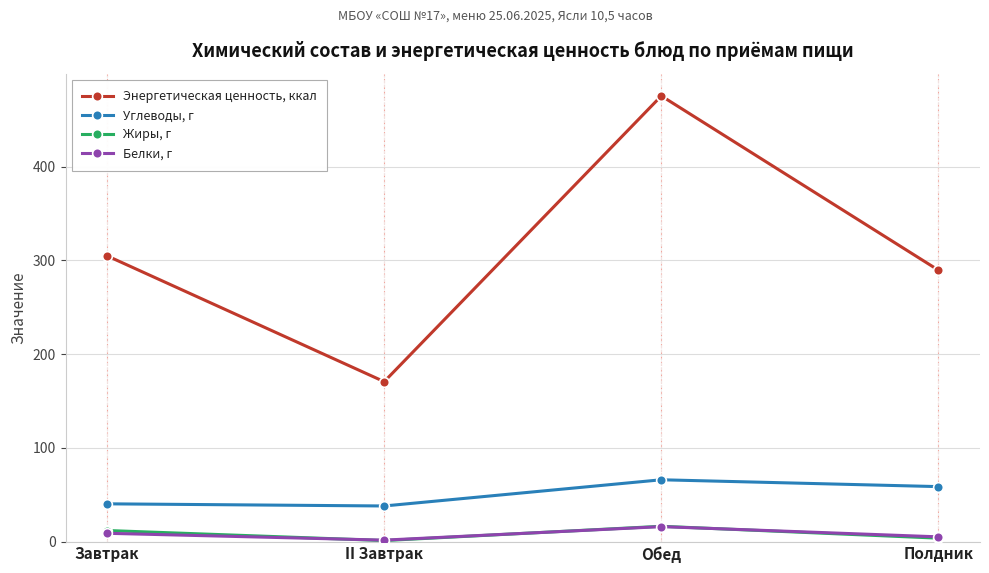

What is the spread (max minus min) of values at II Завтрак?

169.6